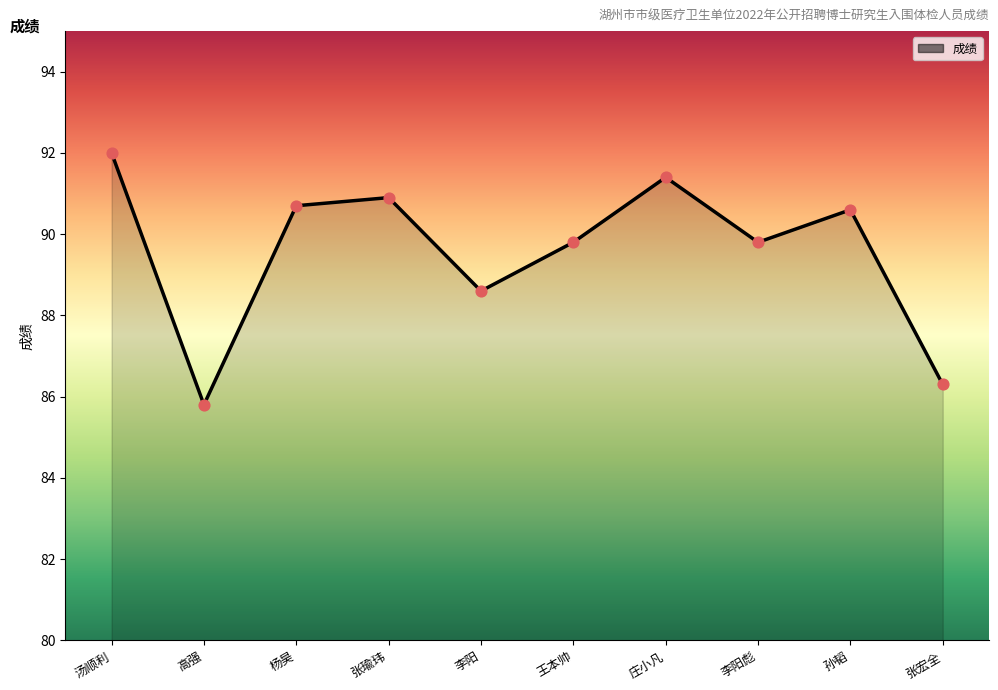

What is the change in value from 杨昊 to 王本帅?

-0.9